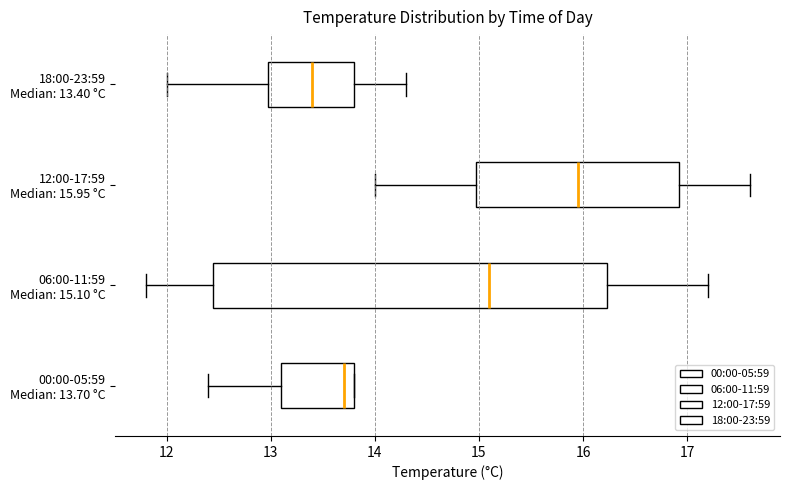

Where does the left whisker of the box for 06:00-11:59 Median: 15.10 °C end on the x-axis? The values are not printed on the chart, so give them approximately, as read against the axis.

11.8